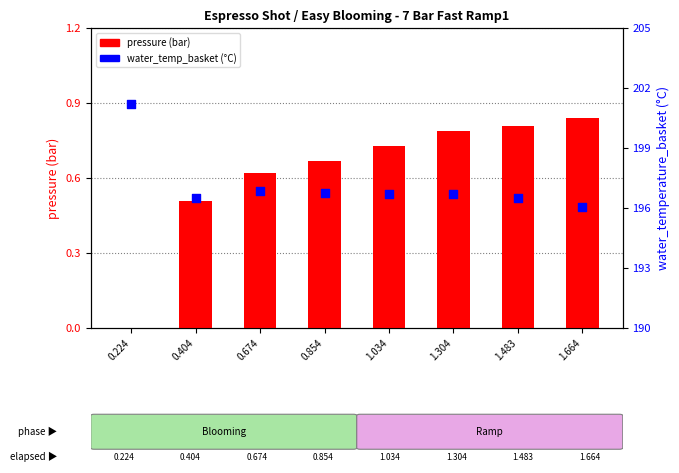

Which series has the largest total across all categories?

water_temperature_basket